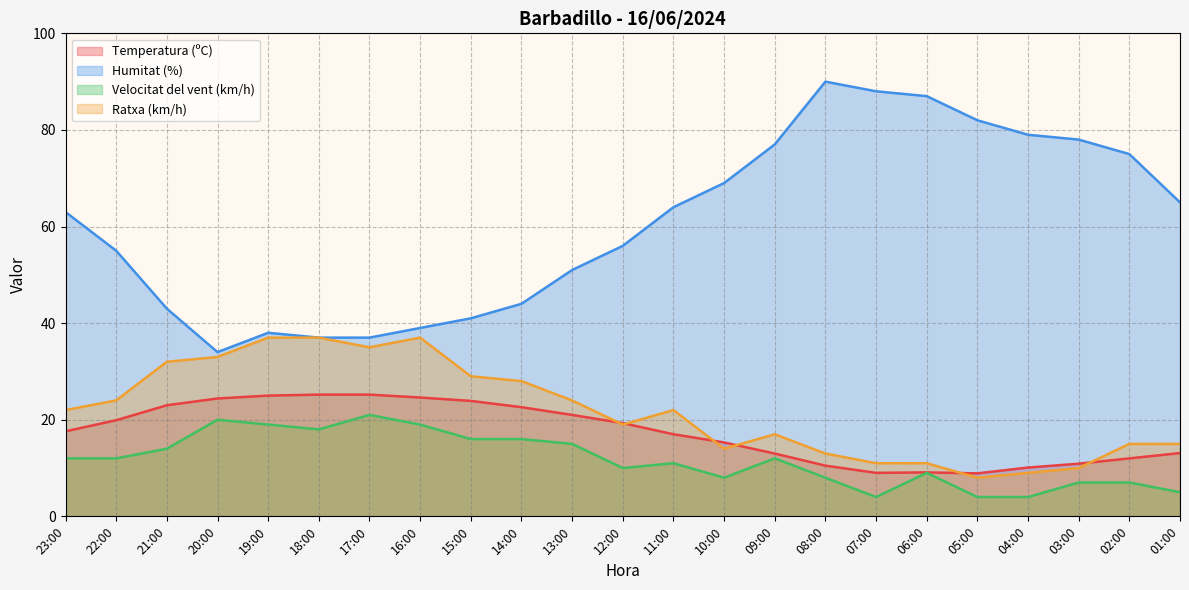

Which series has the widest spread of values?

Humitat (%)